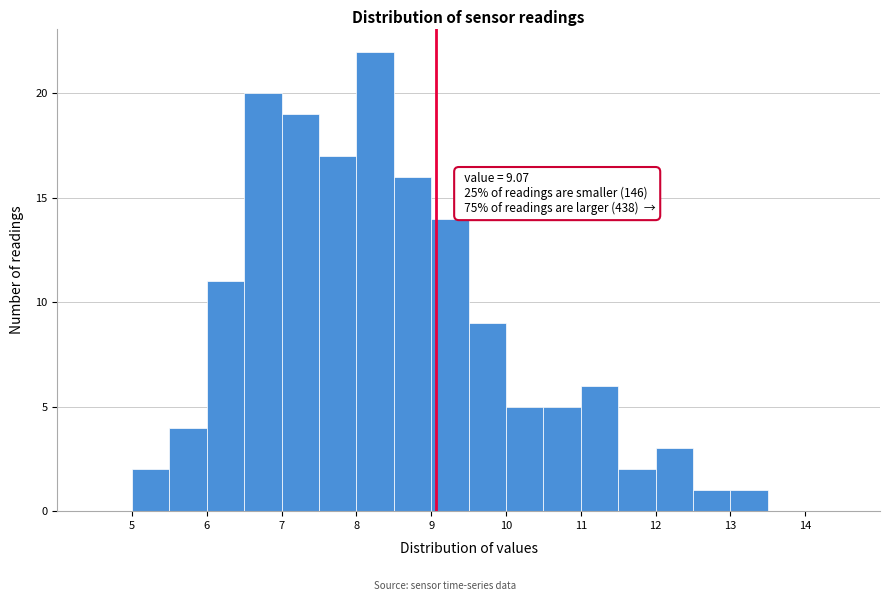

Which range on the x-axis has the tallest bar?

8.0 to 8.5